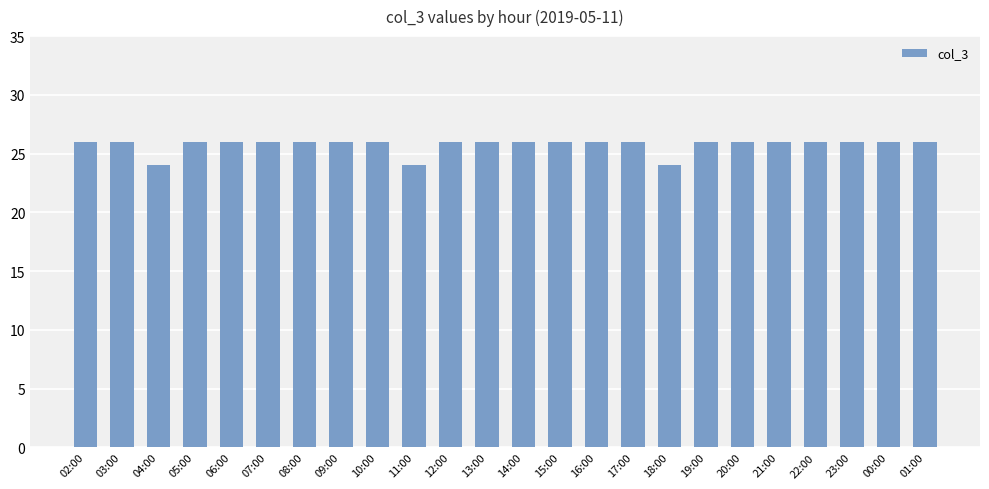

Reading left to right, what are all the values shown in this chart?

26	26	24	26	26	26	26	26	26	24	26	26	26	26	26	26	24	26	26	26	26	26	26	26